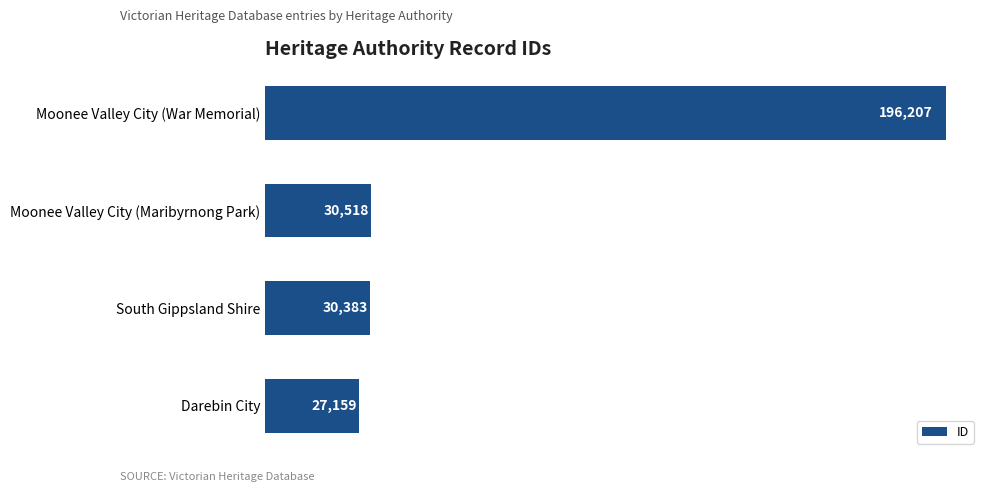

What is the greatest value displayed?

196207